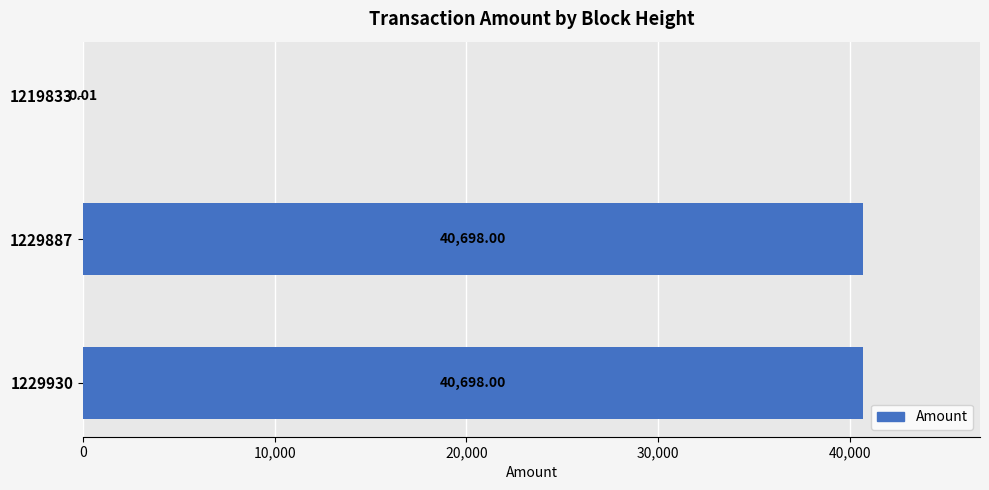

Between 1219833 and 1229887, which is larger?

1229887